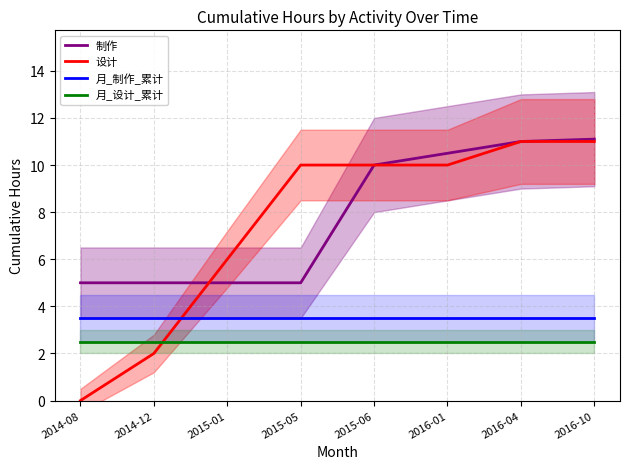

What is the sum of the 月_制作_累计 values at 2014-12 and 2015-05?

7.0